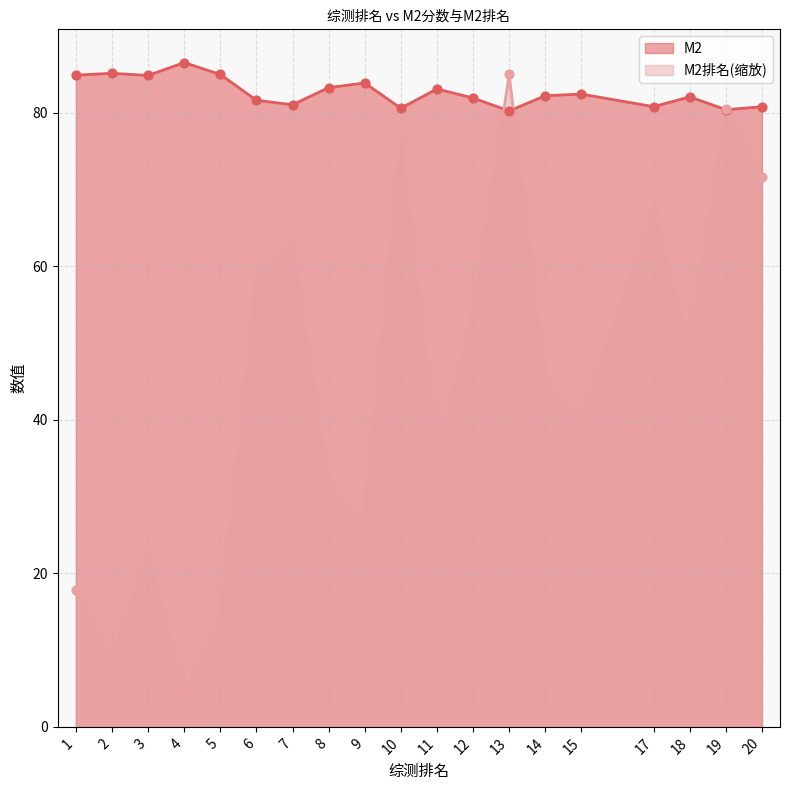

What are all the series names shown in the legend?

M2, M2排名(缩放)